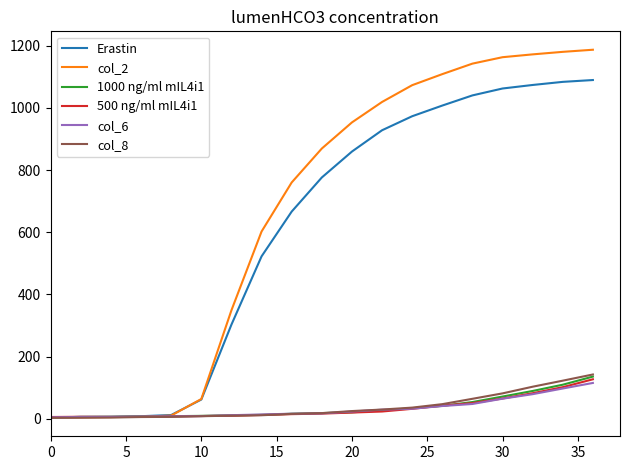

How many lines are shown in the chart?

6